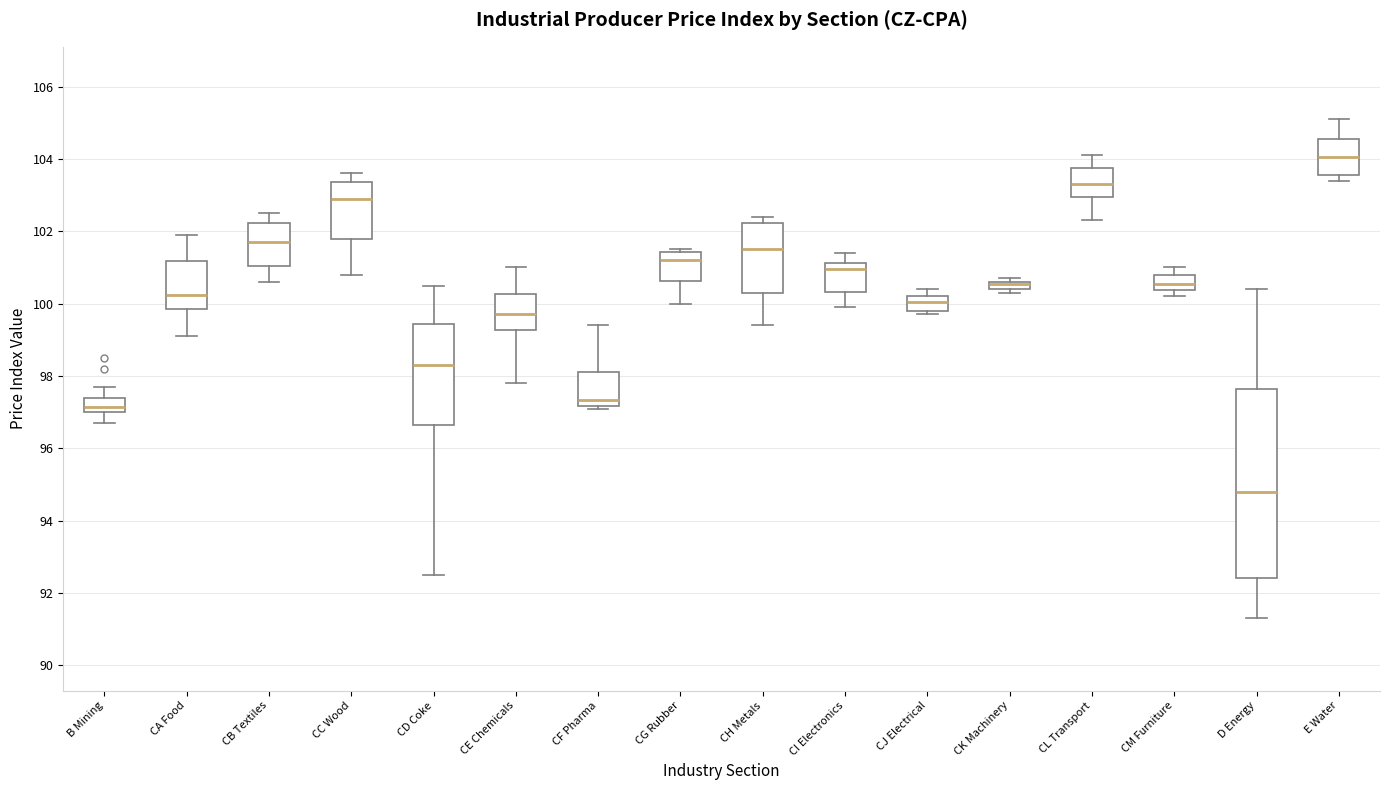

Which box is the tallest, from its lower edge to its upper edge?

D Energy